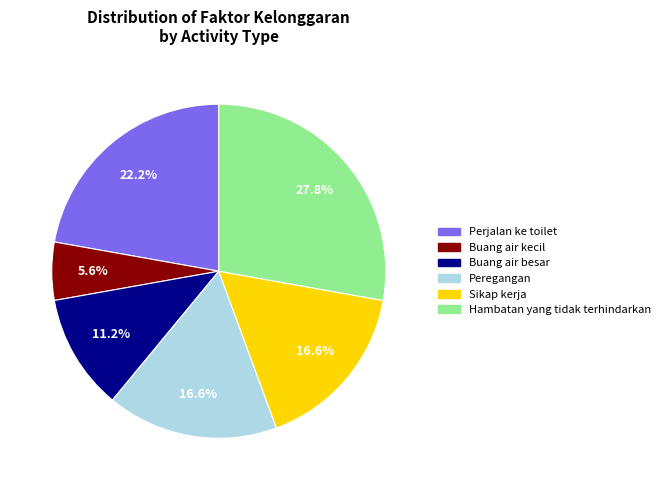

Does Hambatan yang tidak terhindarkan account for over 50% of the chart?

No